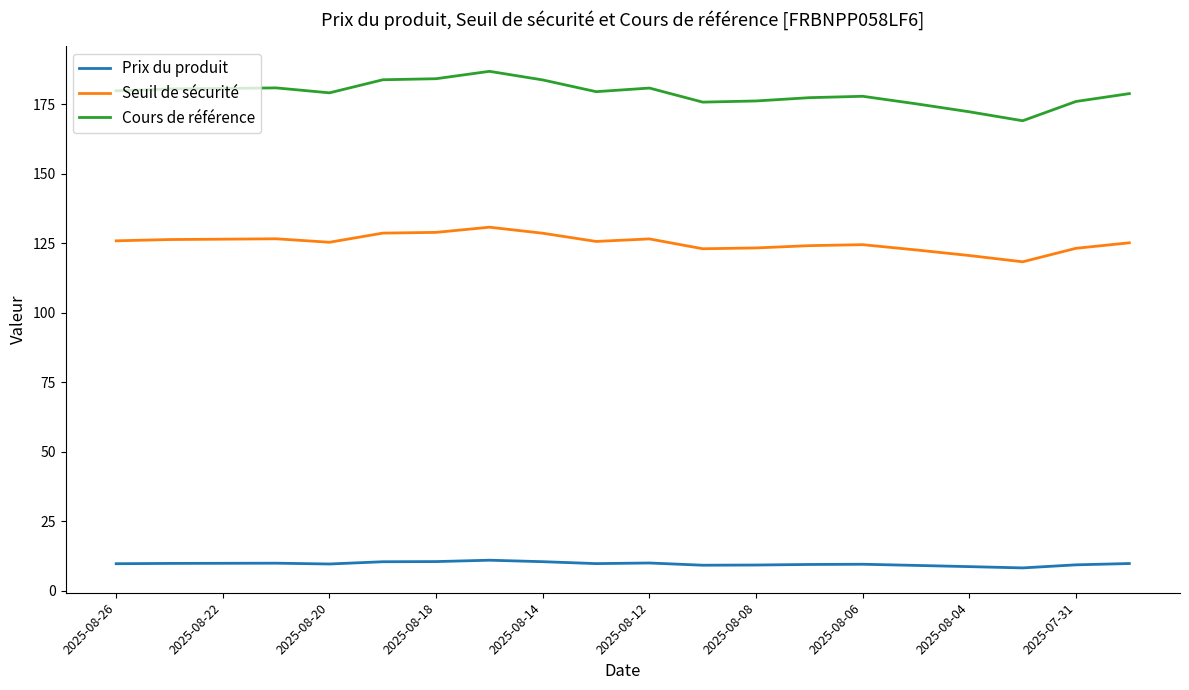

Rank the series by their maximum value, from highest to lowest.

Cours de référence, Seuil de sécurité, Prix du produit